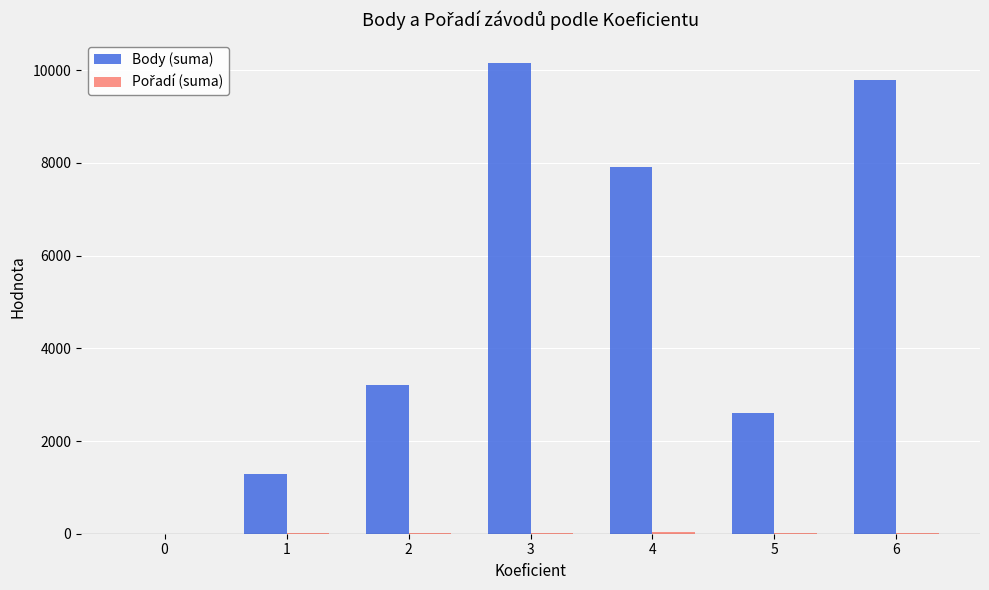

The Body (suma) series shows 6751 at 0. True or false?

False